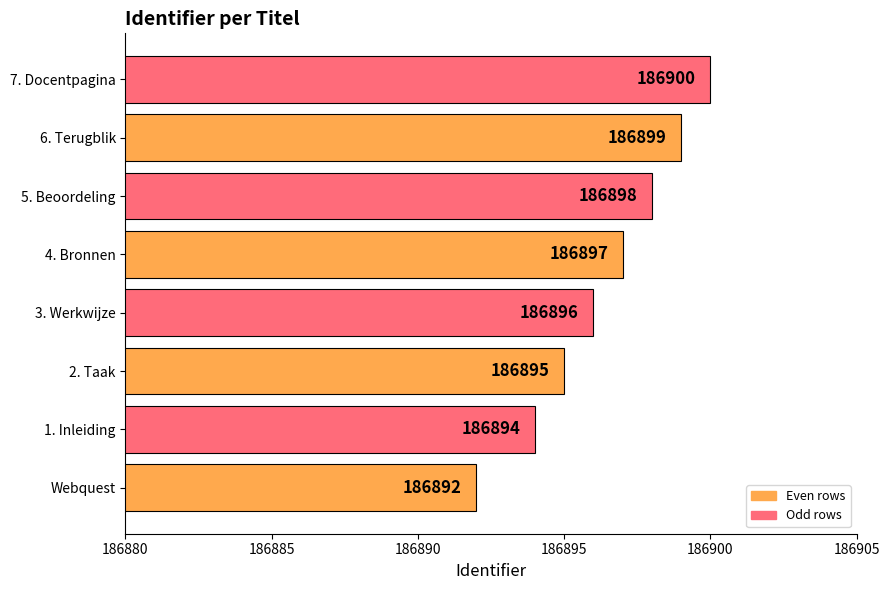

Reading top to bottom, transcribe all the data shown in this chart.

186900	186899	186898	186897	186896	186895	186894	186892